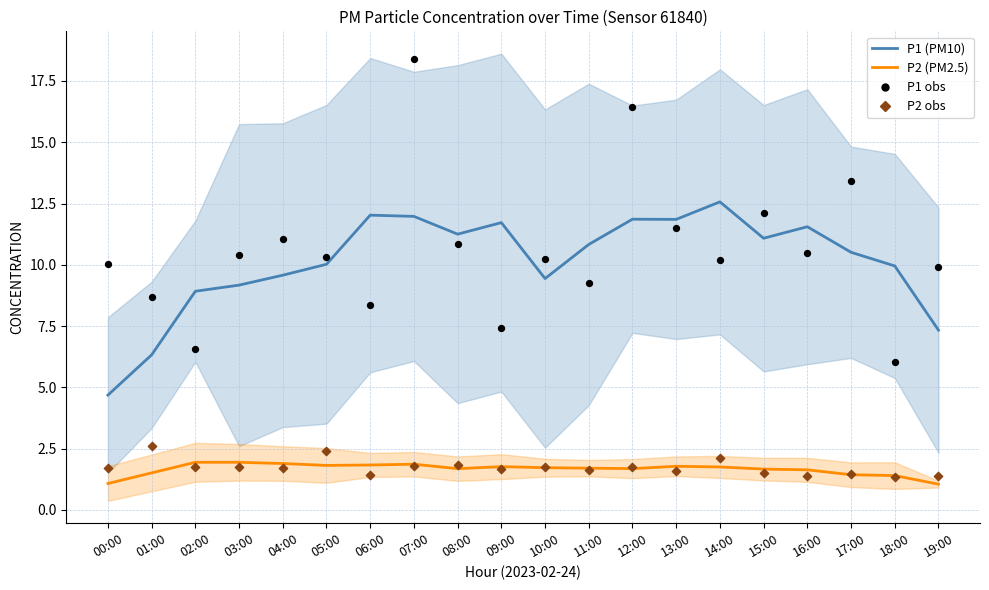

Which series has the widest spread of Y values?

P1_obs